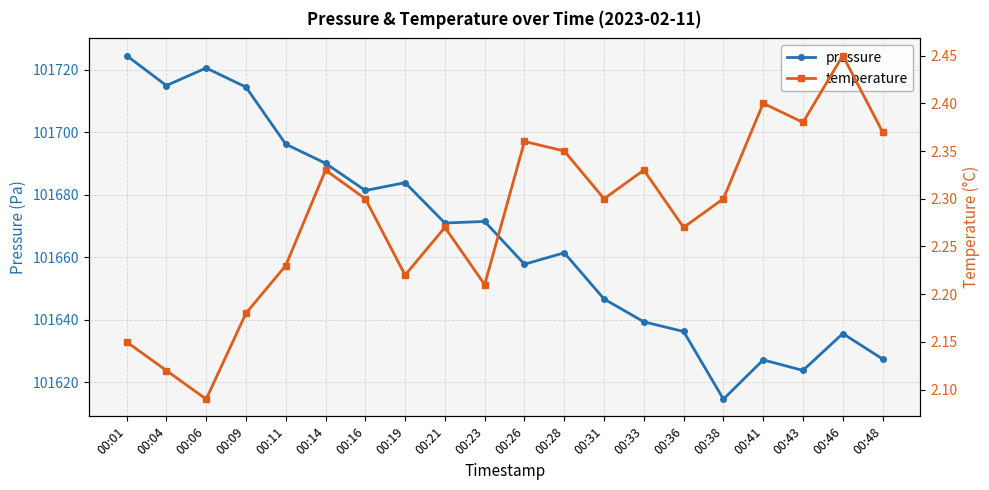

What are all the series names shown in the legend?

pressure, temperature